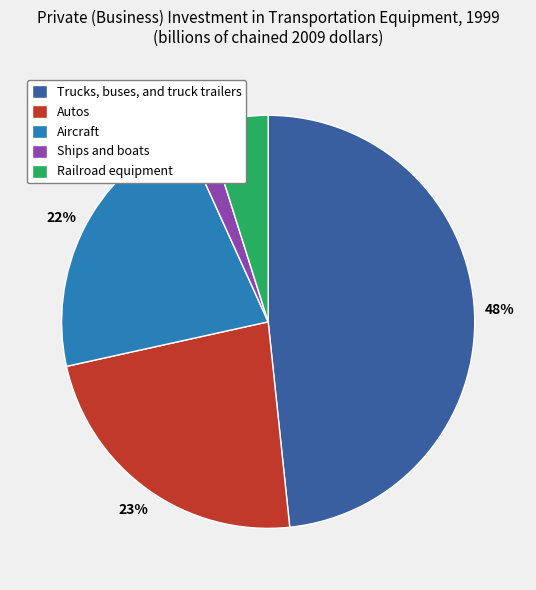

The Railroad equipment slice represents 5% of the pie. True or false?

True